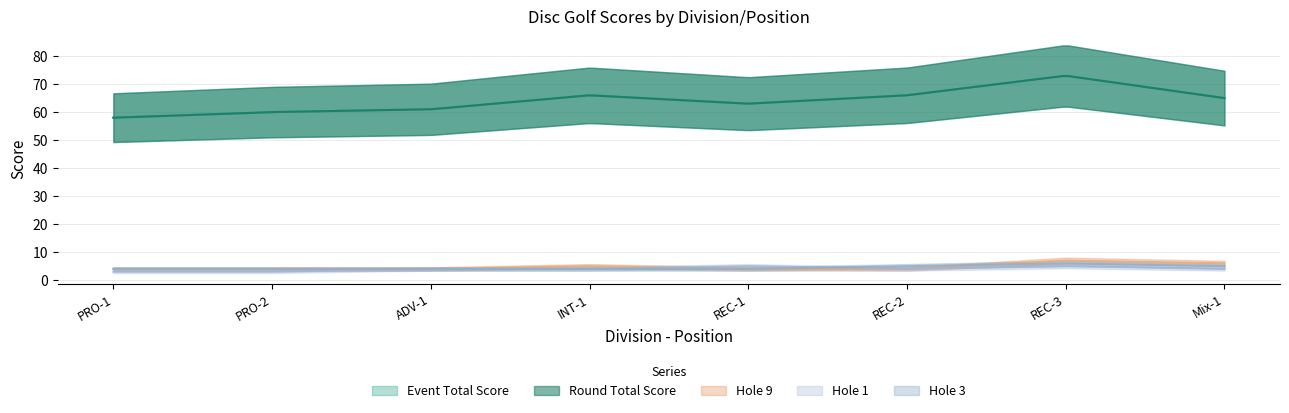

Where is the first local maximum for hole_3?

REC-3